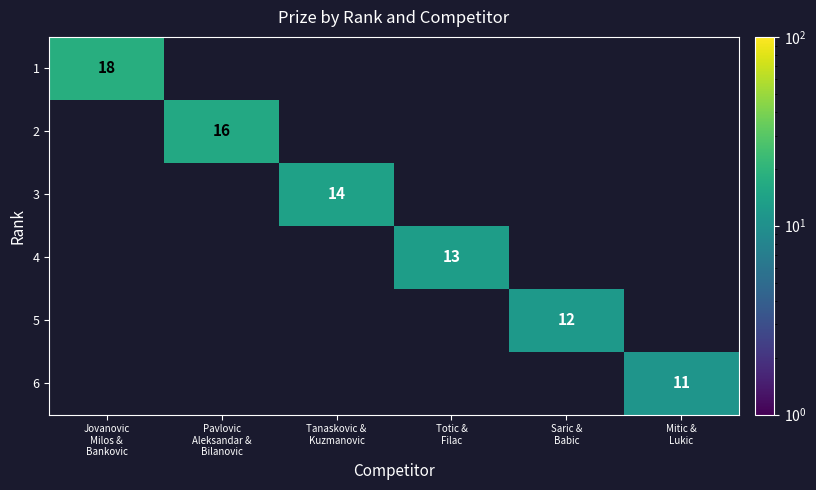

The value of 6 at Mitic & Lukic is 11. True or false?

True